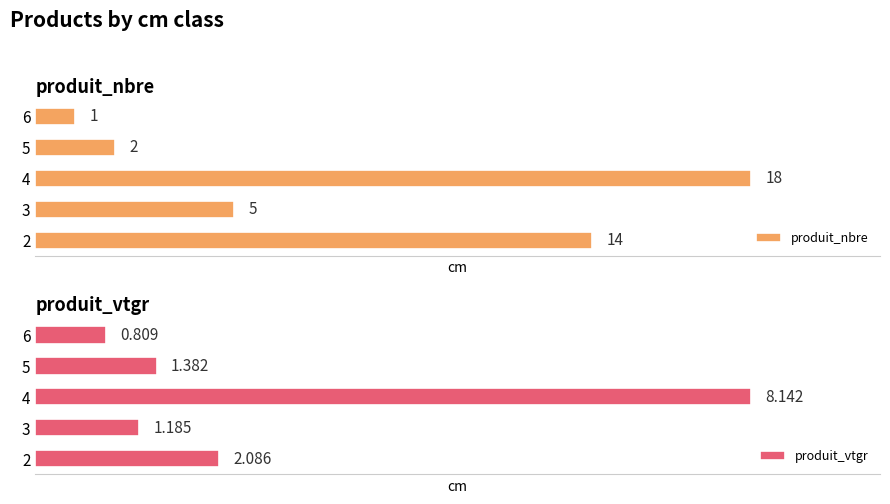

List the labels in order of produit_nbre value, largest first.

4, 2, 3, 5, 6